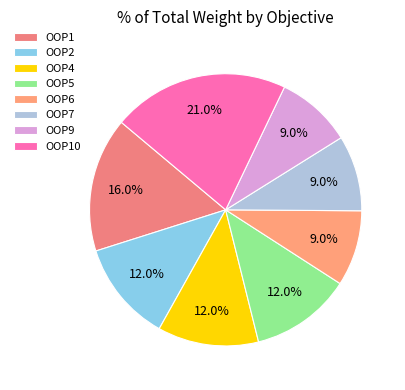

Does OOP10 account for over 50% of the chart?

No